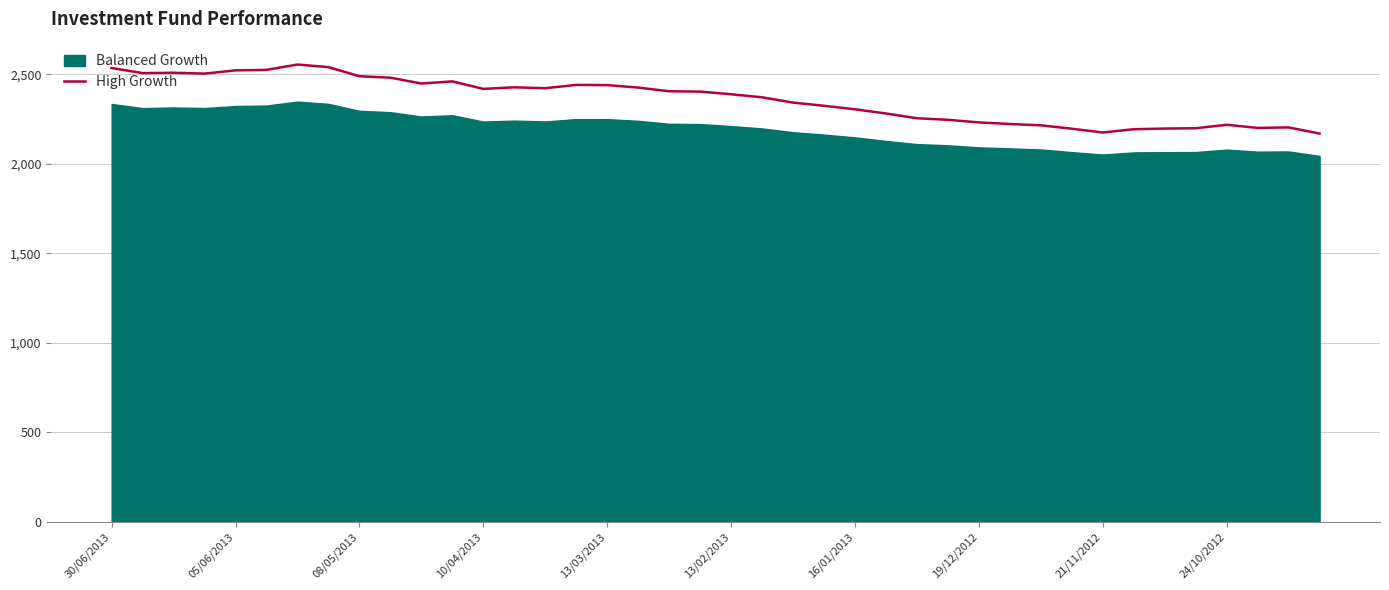

Which series has the widest spread of values?

High Growth